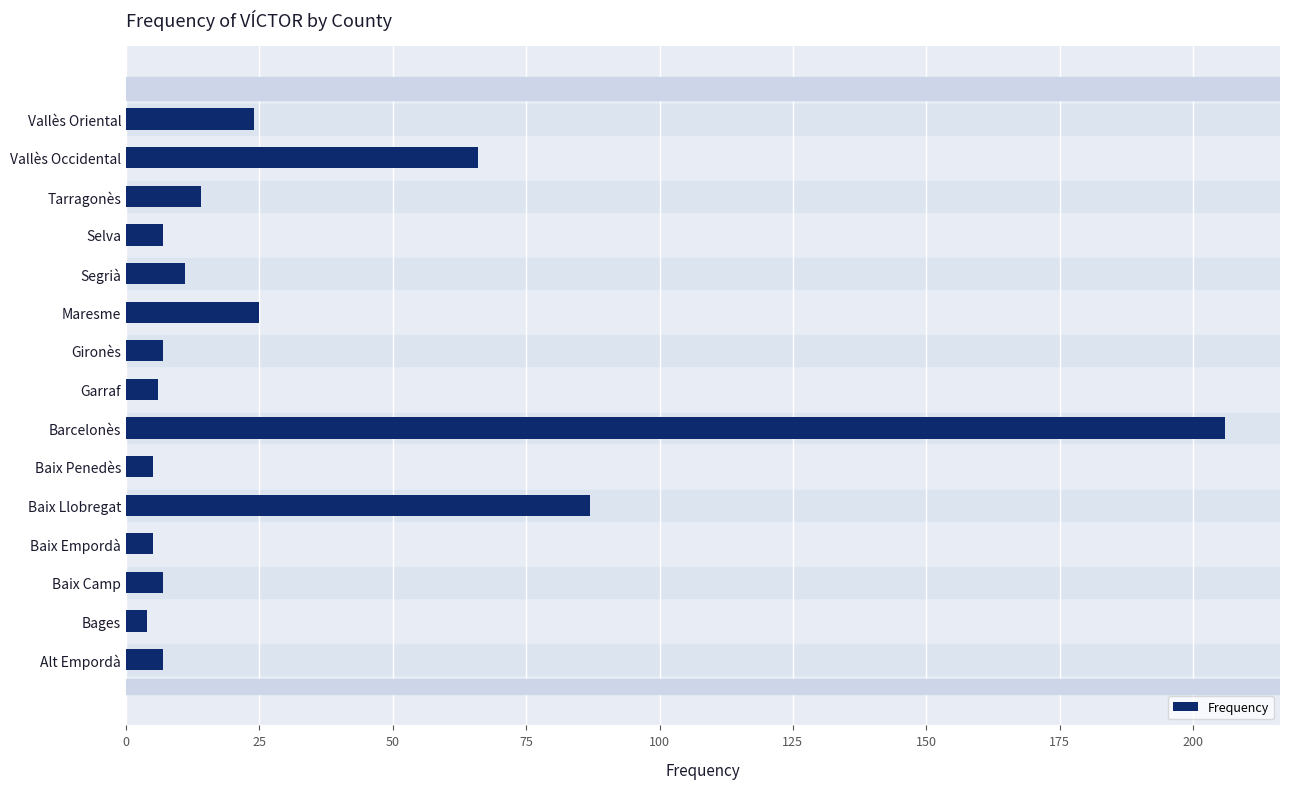

Approximately how many times larger is the value at Baix Llobregat compared to Baix Camp?

12.4